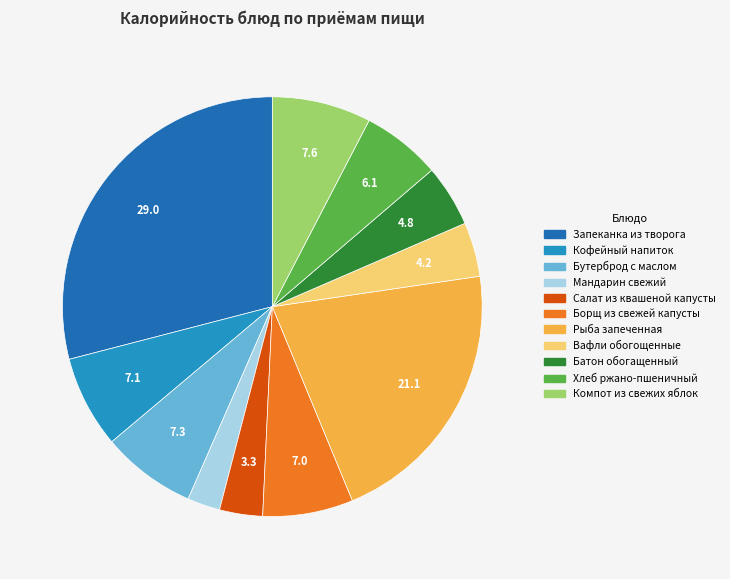

Is there any slice that represents more than half of the pie?

No